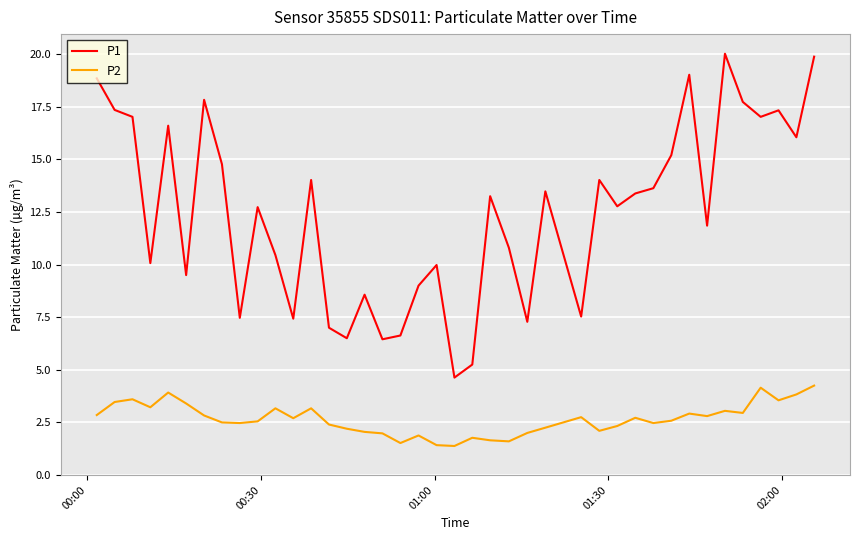

Which series has the largest range (max minus min)?

P1